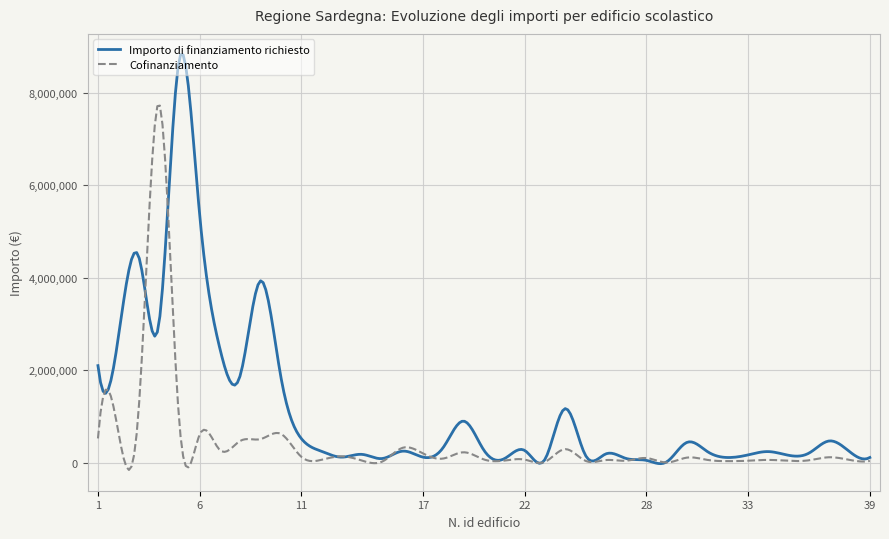

How many series are shown in this chart?

2